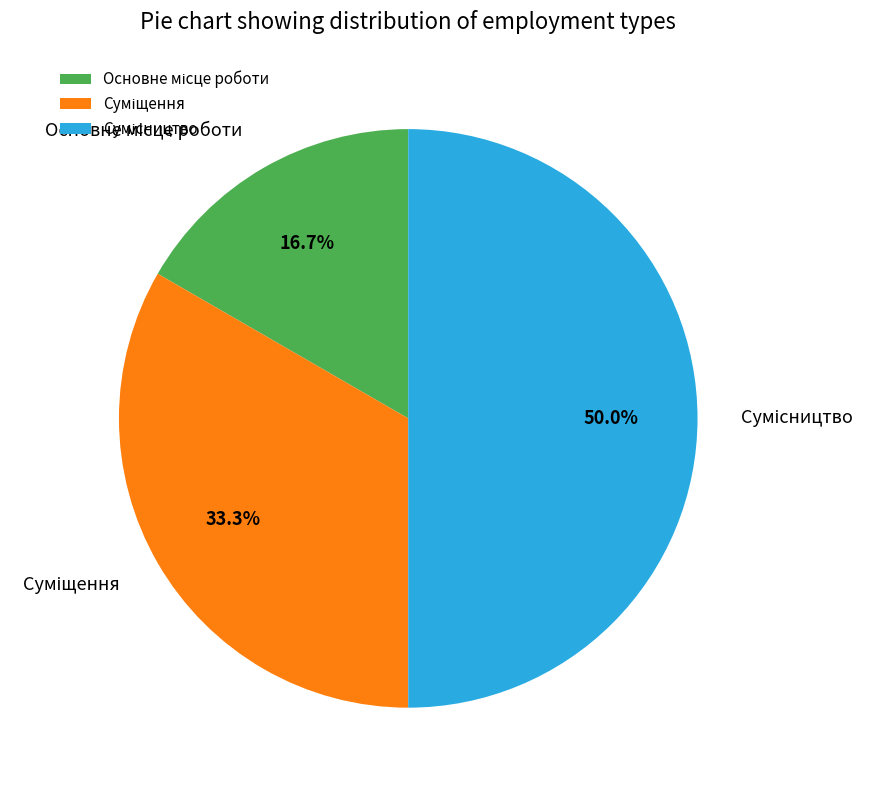

Count the number of slices in the pie.

3